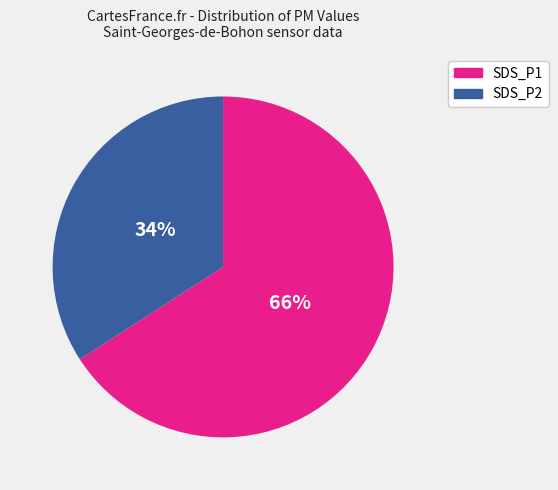

Which slice represents more than half of the pie?

SDS_P1